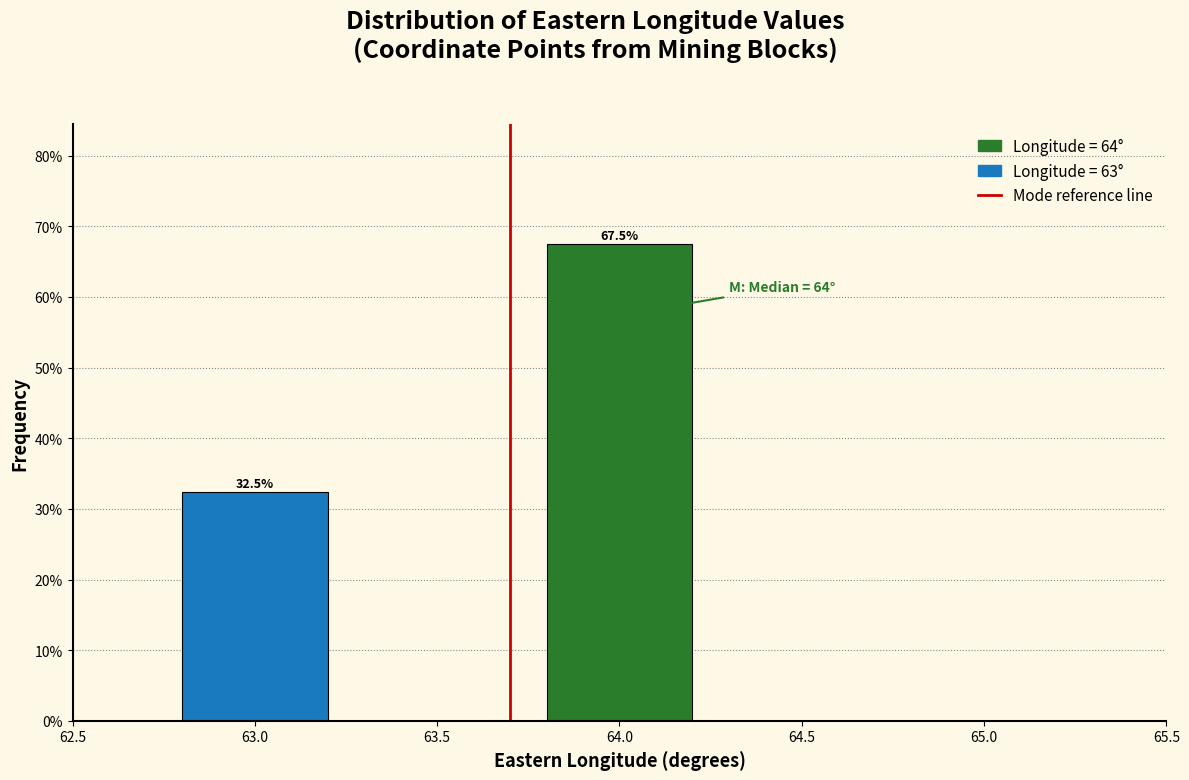

Reading left to right, list all the values displayed in this chart.

63.0=32.5	64.0=67.5